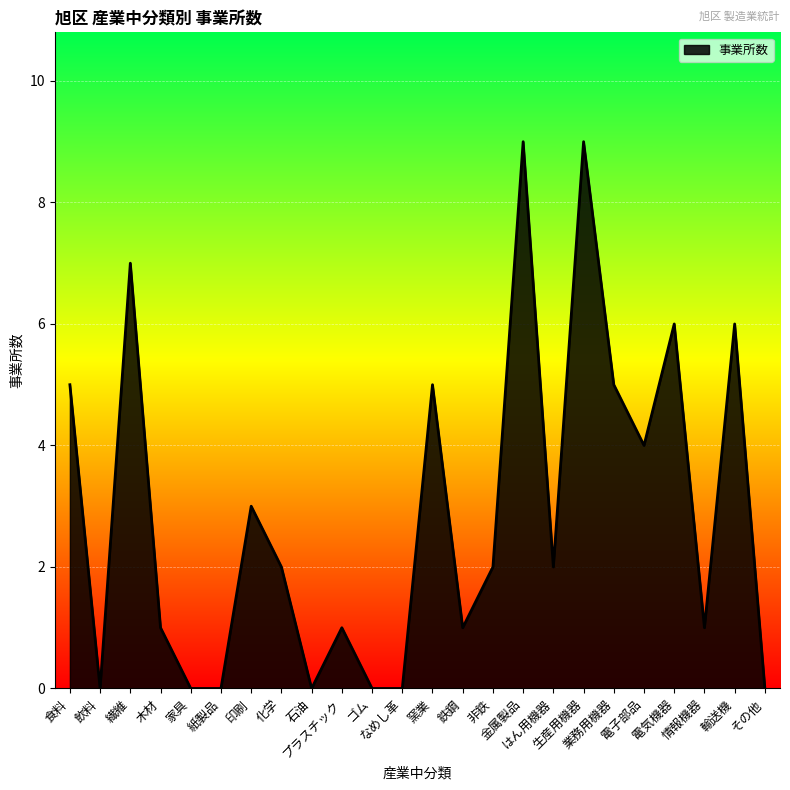

What is the average value?

3